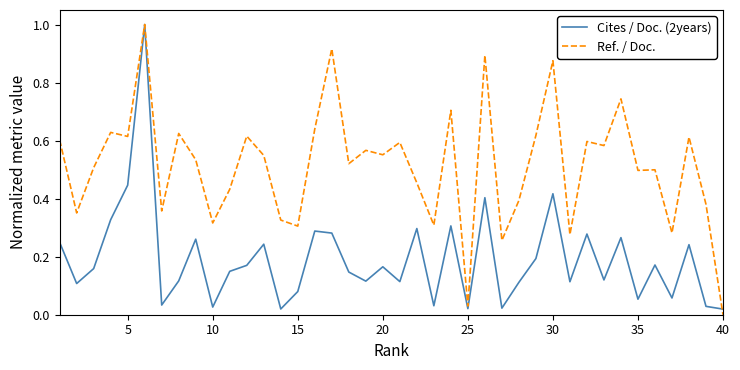

What is the maximum value for Cites / Doc. (2years)?

1.0